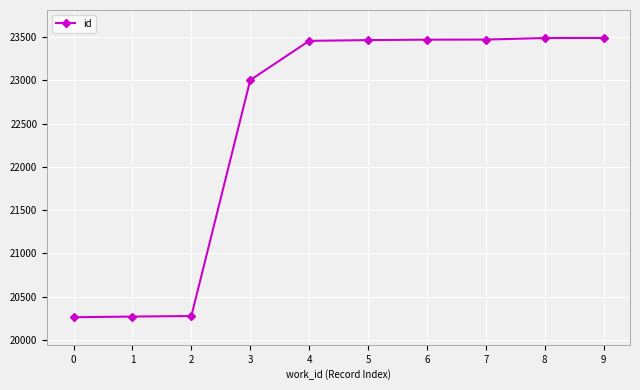

What is the average value?

22464